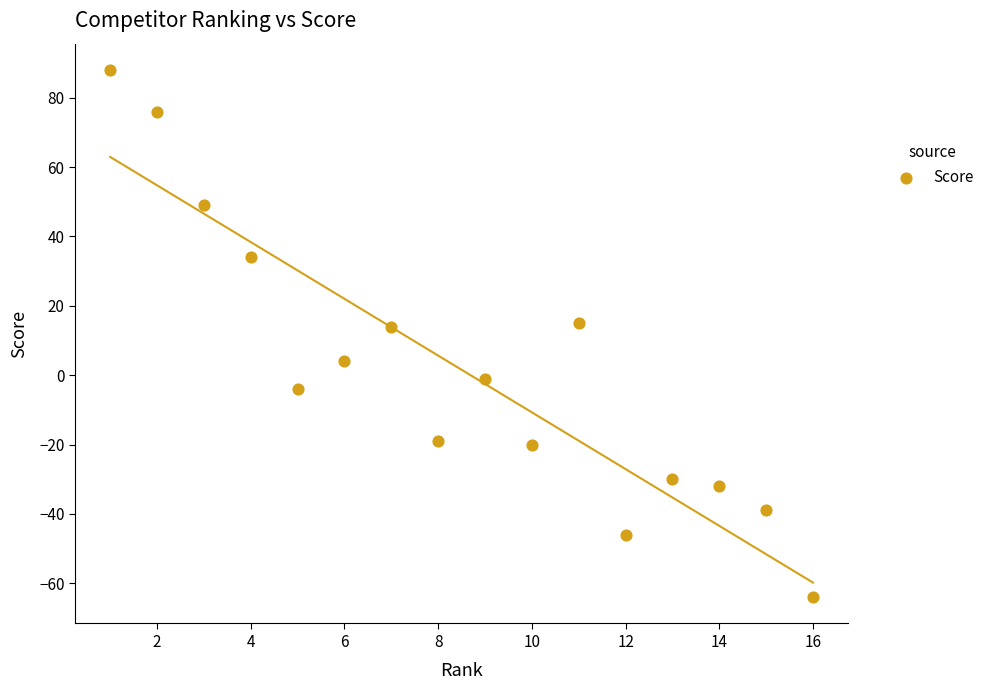

What is the range of Y values (max minus min)?

152